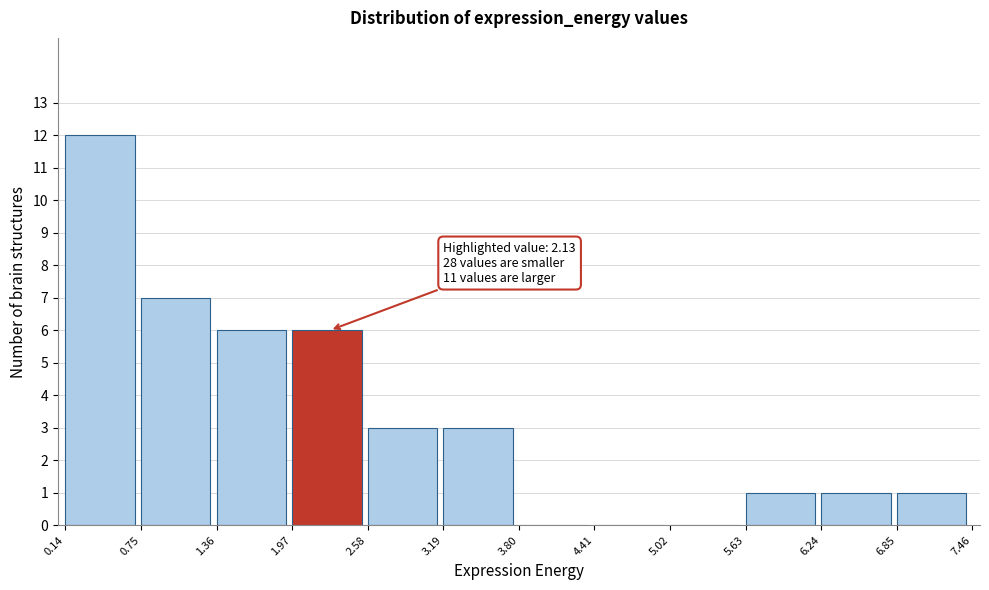

Which range on the x-axis has the tallest bar?

0.14 to 0.75